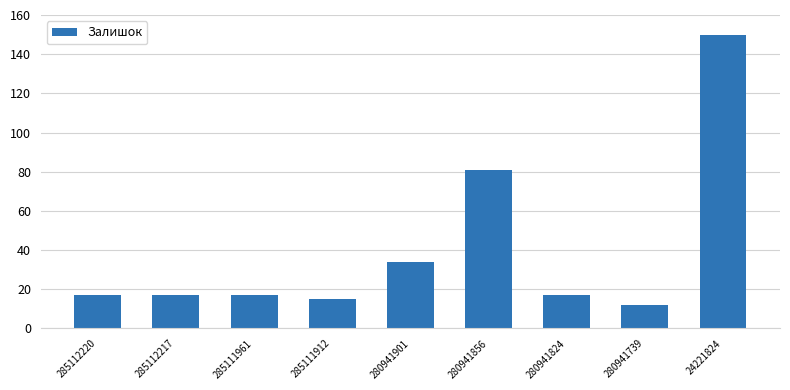

Count the number of data series in this chart.

1